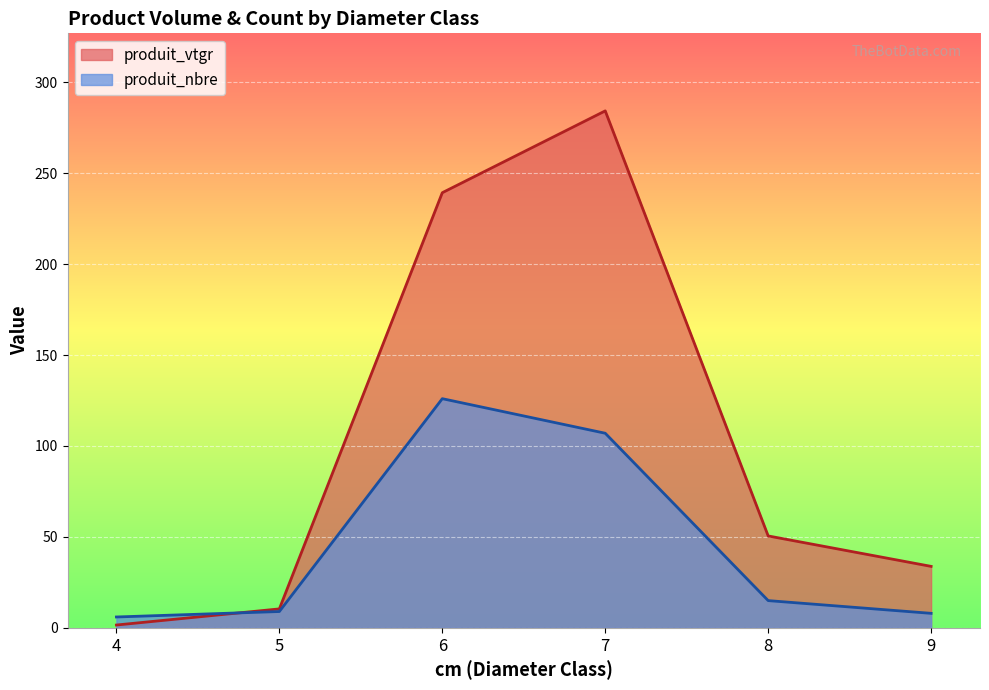

What value does the produit_nbre series have at 5?

9.0